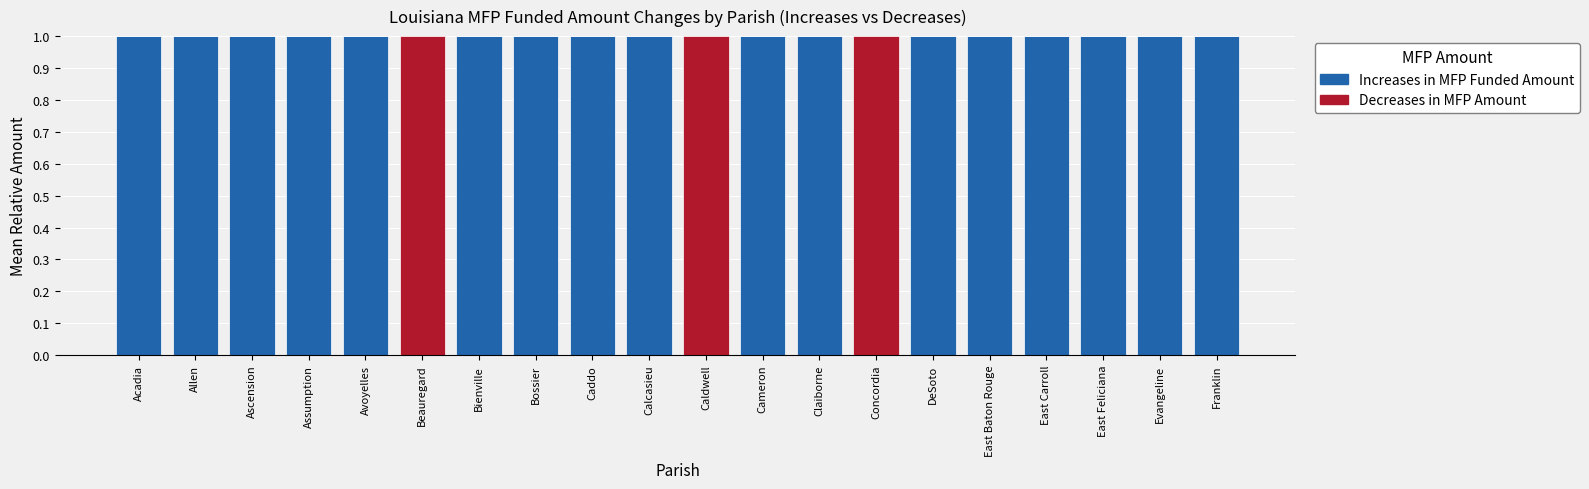

How many series are shown in this chart?

2